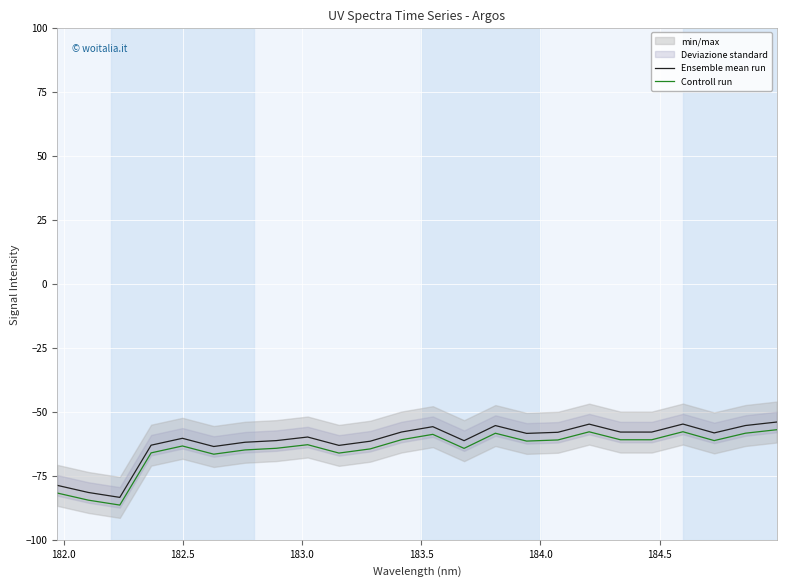

How many lines are shown in the chart?

2